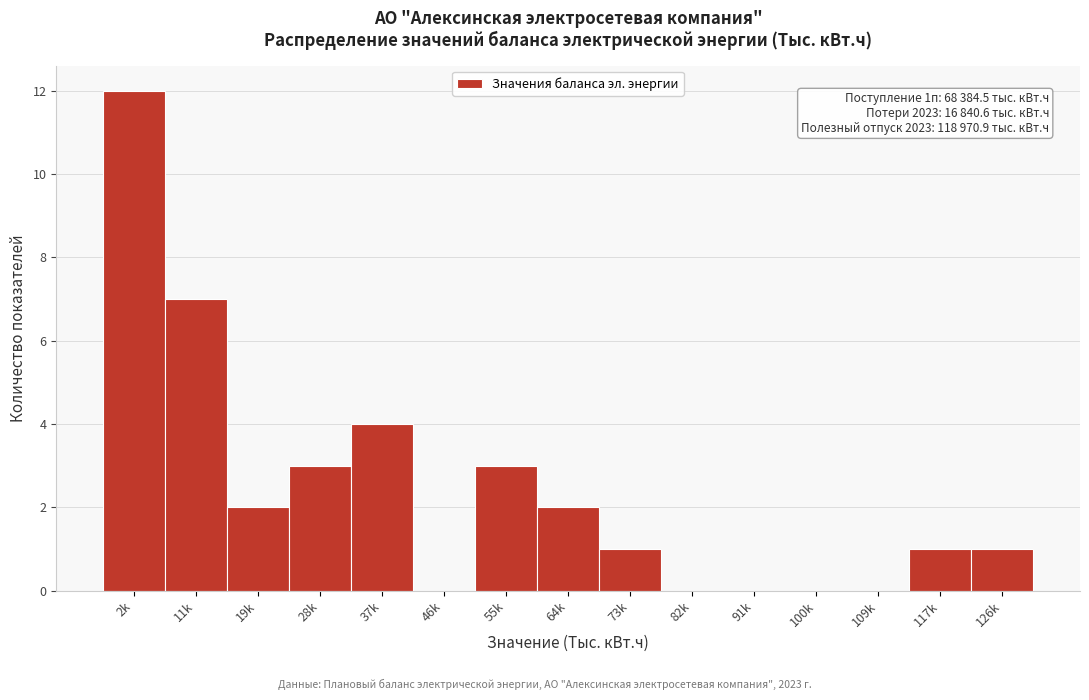

Reading left to right, extract all data points from this chart.

2k=12	11k=7	19k=2	28k=3	37k=4	46k=0	55k=3	64k=2	73k=1	82k=0	91k=0	100k=0	109k=0	117k=1	126k=1